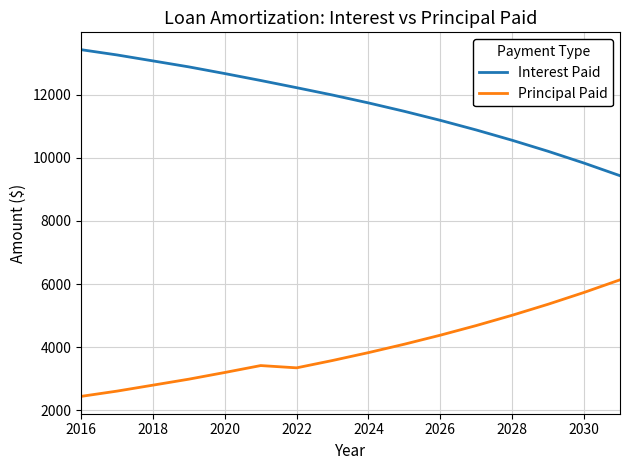

What is the minimum value shown in the chart?

2443.6